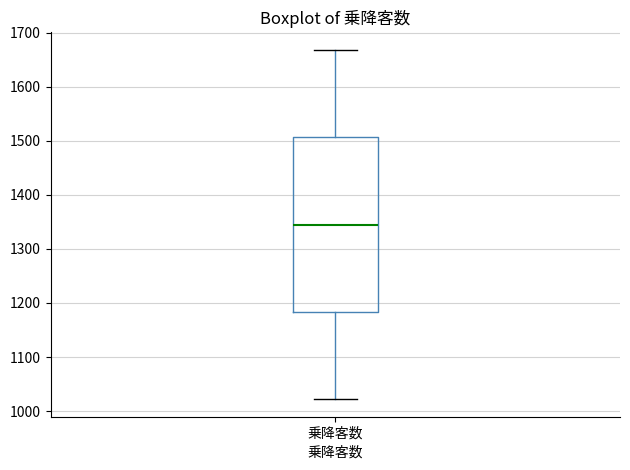

Where is the upper edge of the box for 乗降客数 on the y-axis? The values are not printed on the chart, so give them approximately, as read against the axis.

1510